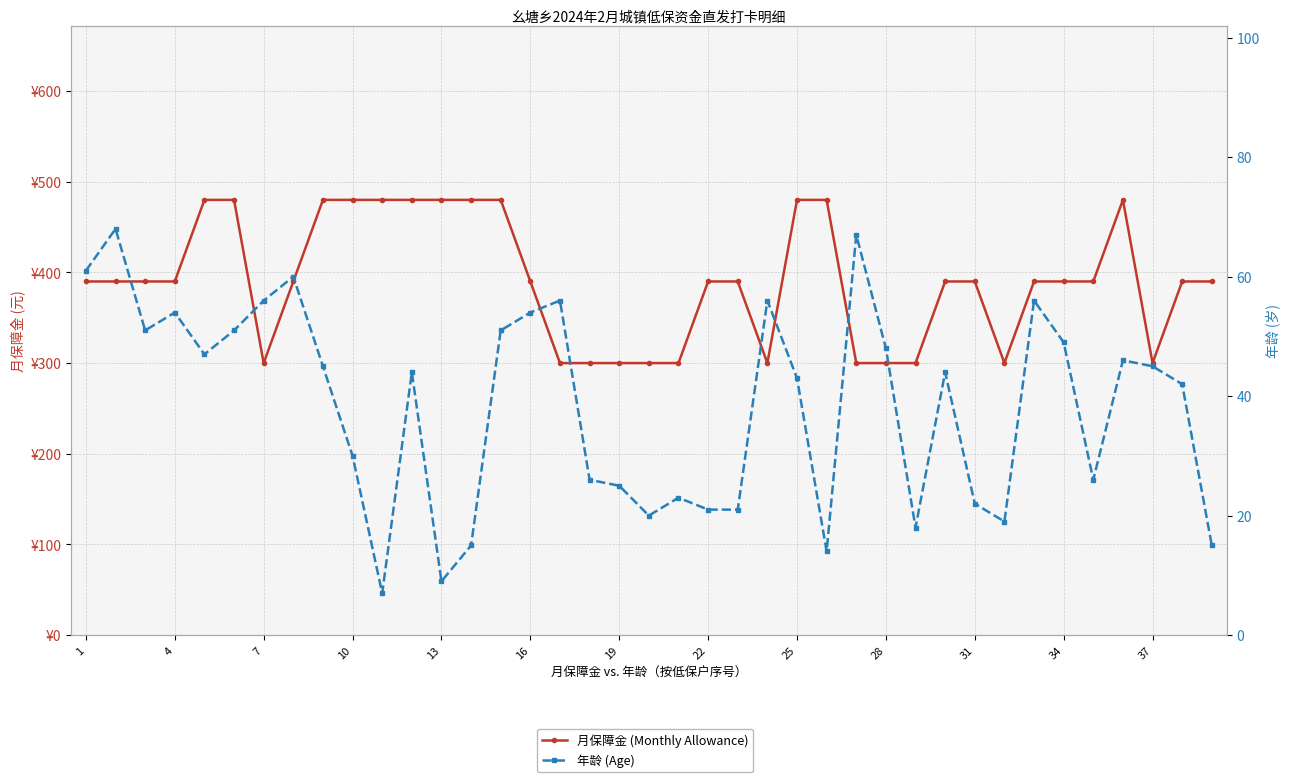

What is the difference between the highest and lowest values at 13?

433